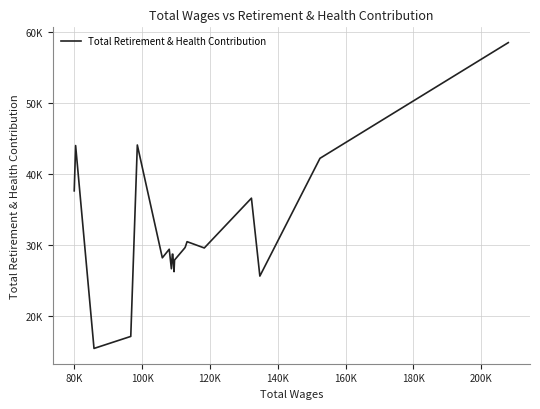

Is this an area chart (filled region under the line)?

No